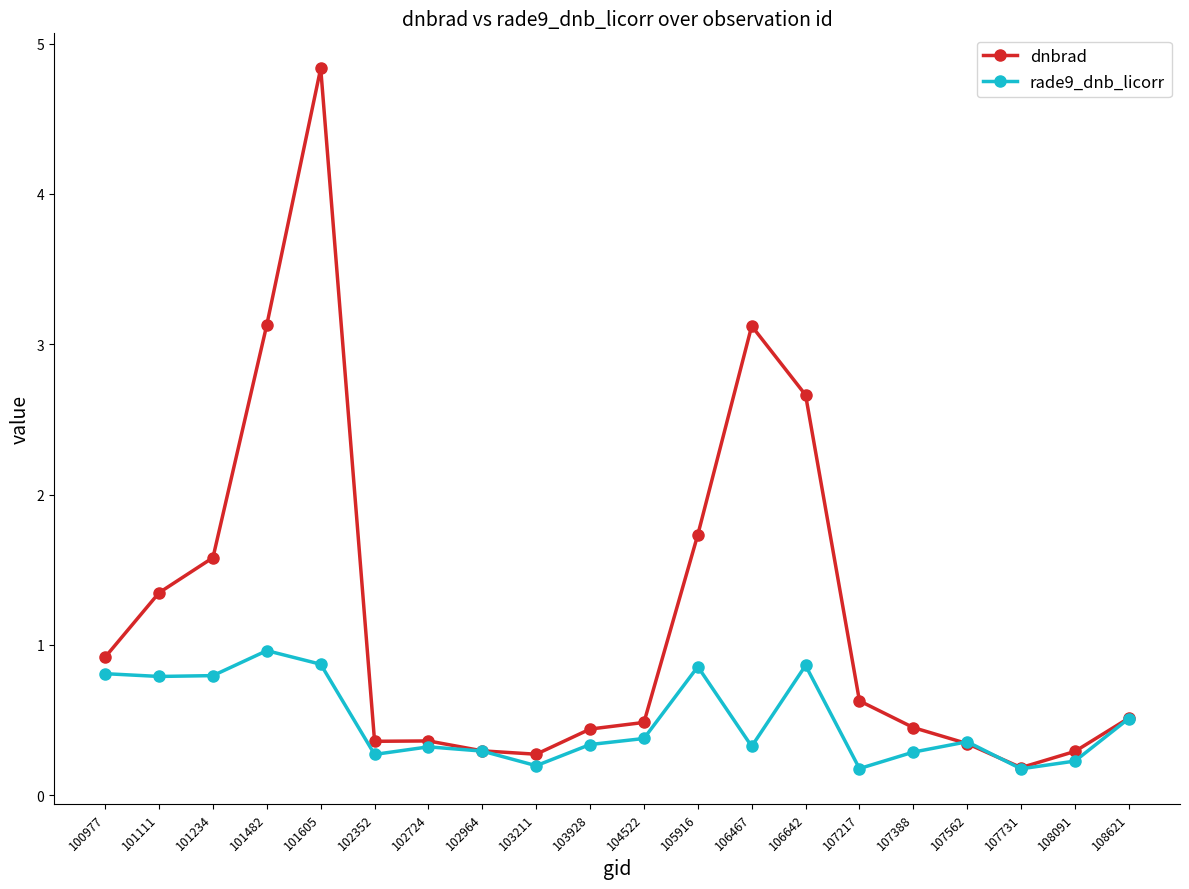

What is the value of the rade9_dnb_licorr point at the 3rd from the left?

0.8